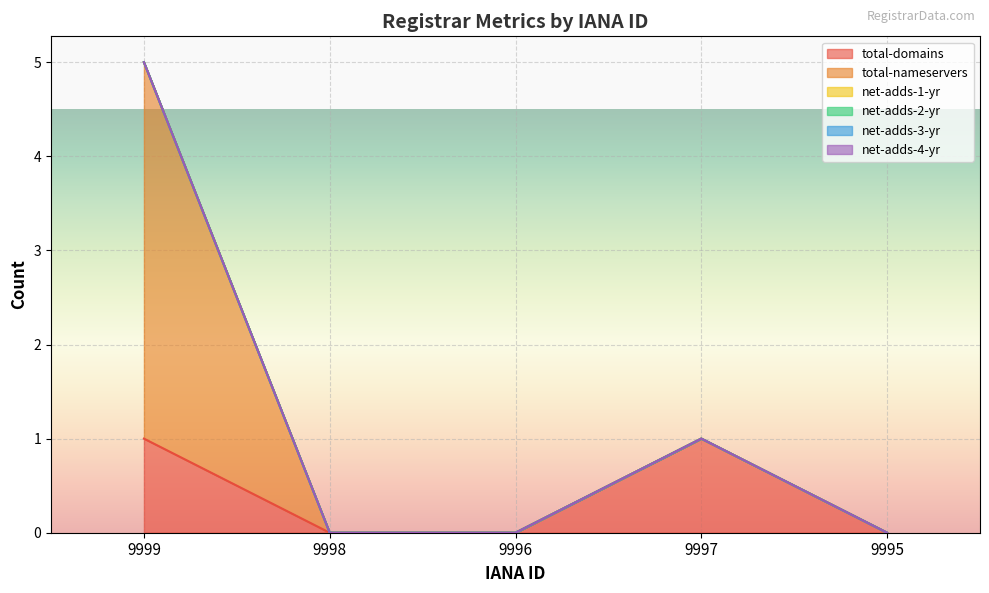

At 9997, list the series in order from smallest to largest.

total-nameservers, net-adds-1-yr, net-adds-2-yr, net-adds-3-yr, net-adds-4-yr, total-domains